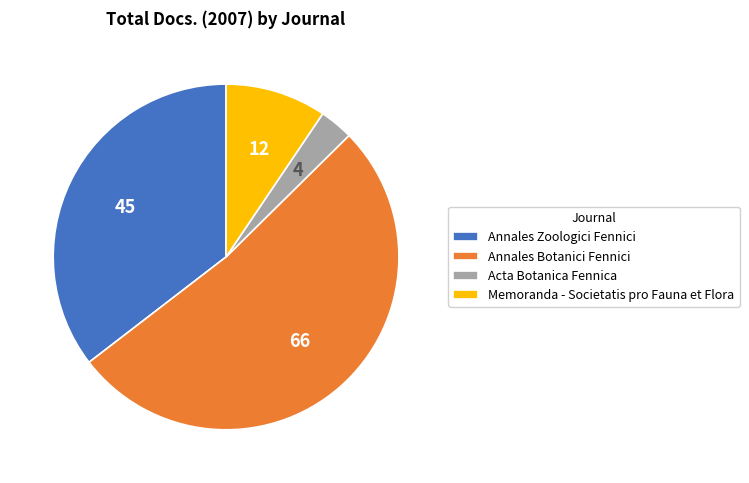

Between Memoranda - Societatis pro Fauna et Flora and Annales Zoologici Fennici, which is larger?

Annales Zoologici Fennici